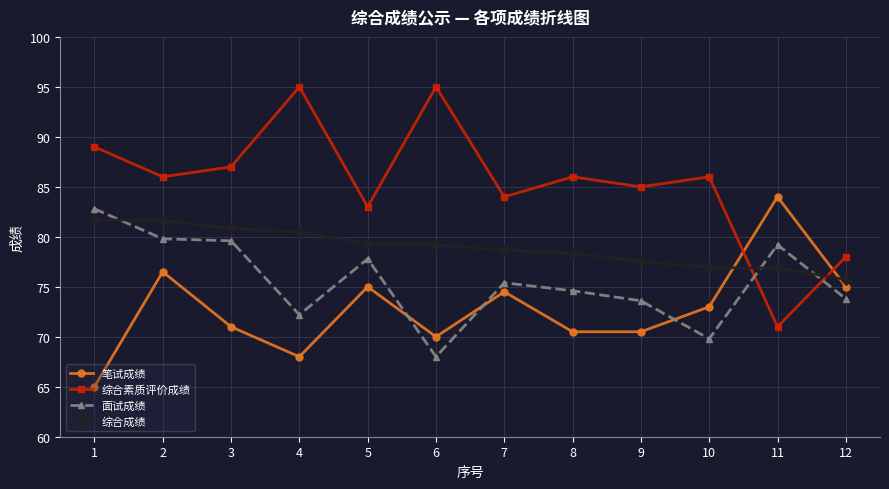

Which series has the widest spread of values?

综合素质评价成绩